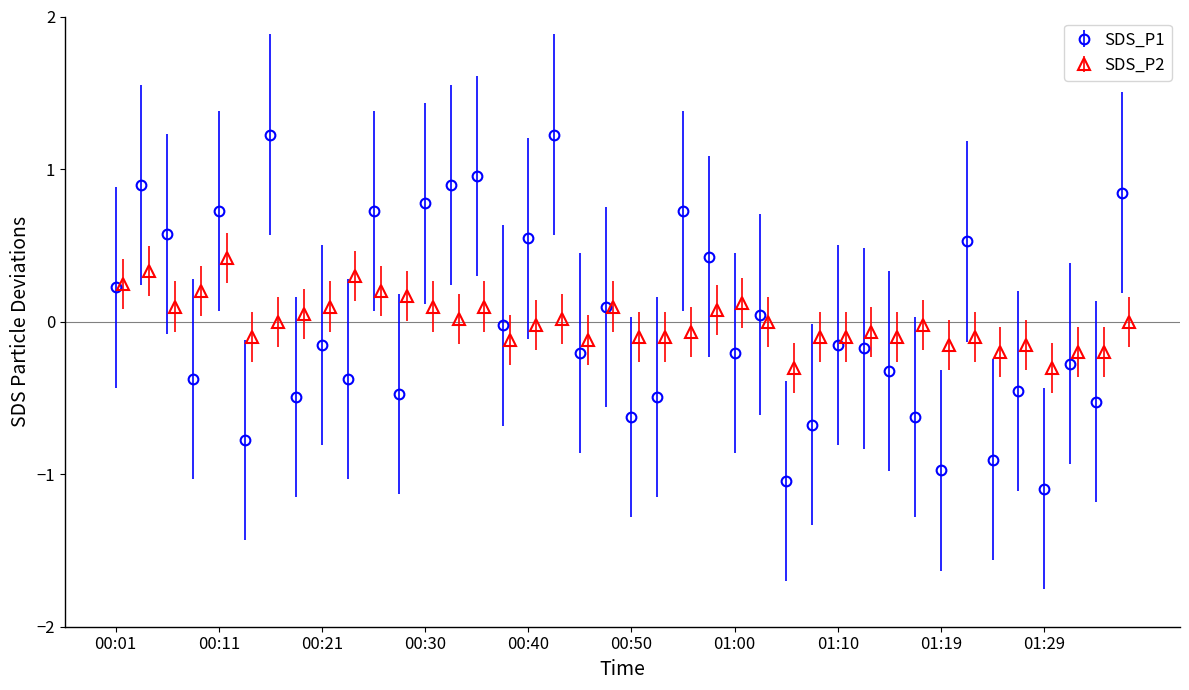

What is the maximum value for SDS_P1?

1.2